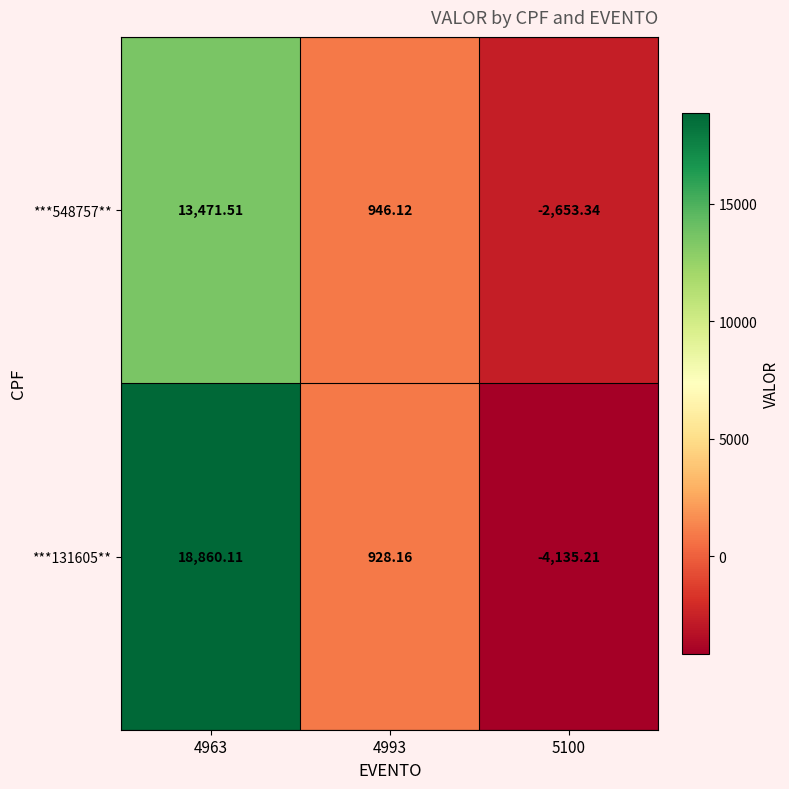

Is the value of ***548757** at 5100 greater than the value of ***131605** at 4993?

No